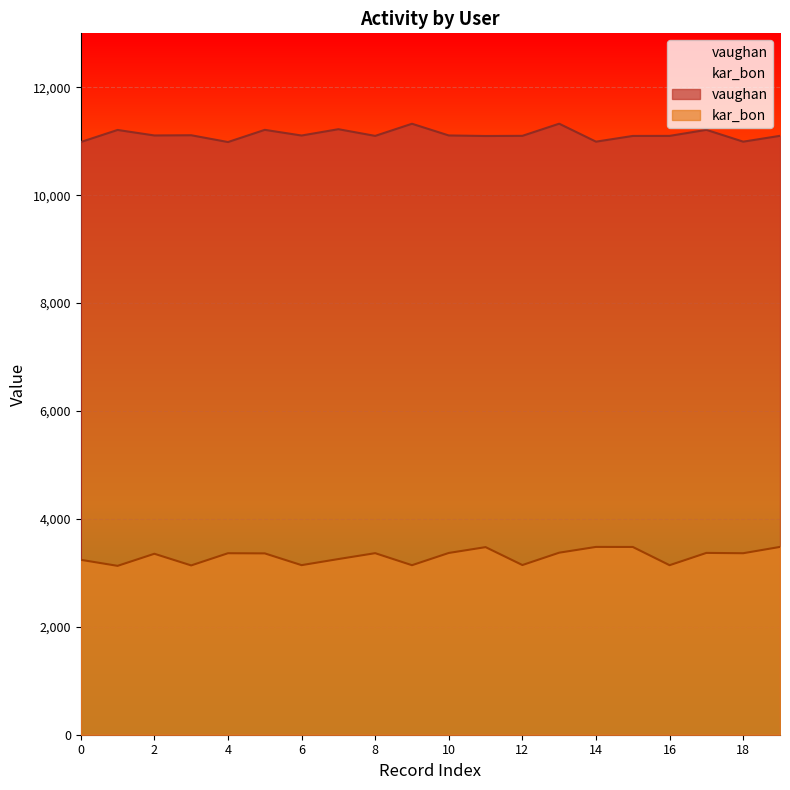

What is the difference between the second highest and second lowest values in the vaughan series?

339